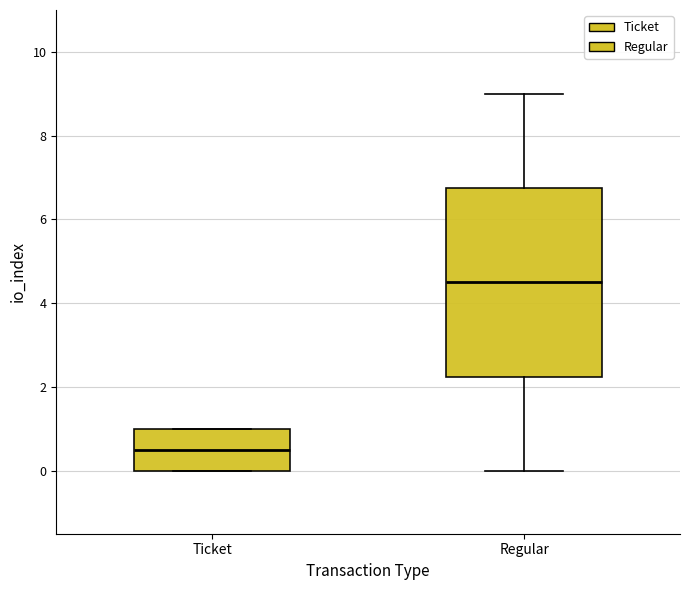

Which box has the lowest median line?

Ticket